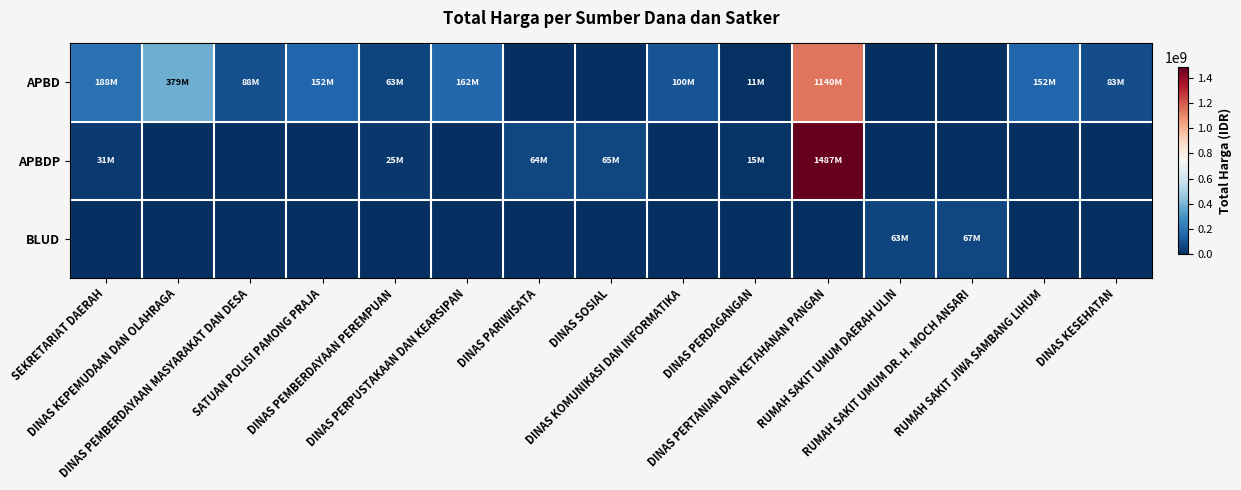

What is the spread (max minus min) of values at DINAS PERPUSTAKAAN DAN KEARSIPAN?

161965000